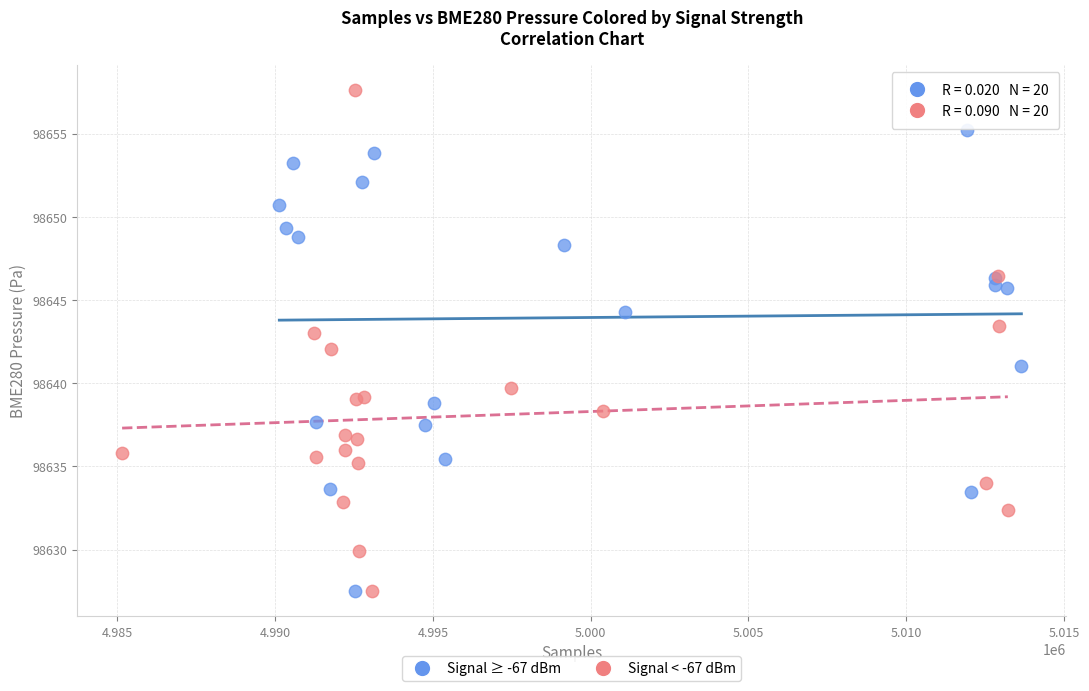

Which series has the largest Y range (max minus min)?

Signal < -67 dBm